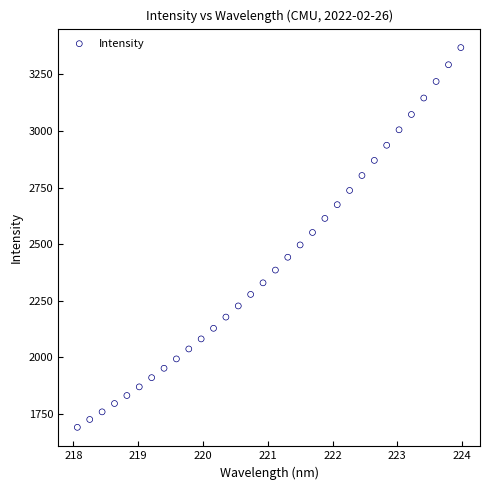

What is the range of Y values (max minus min)?

1677.6